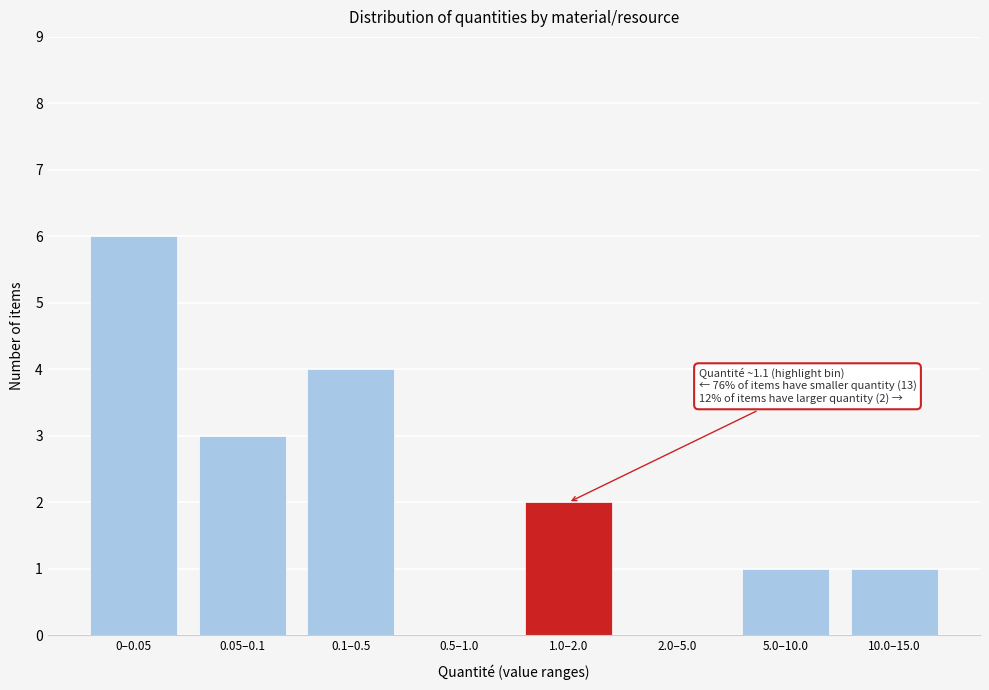

Reading left to right, transcribe all the data shown in this chart.

0–0.05=6	0.05–0.1=3	0.1–0.5=4	0.5–1.0=0	1.0–2.0=2	2.0–5.0=0	5.0–10.0=1	10.0–15.0=1